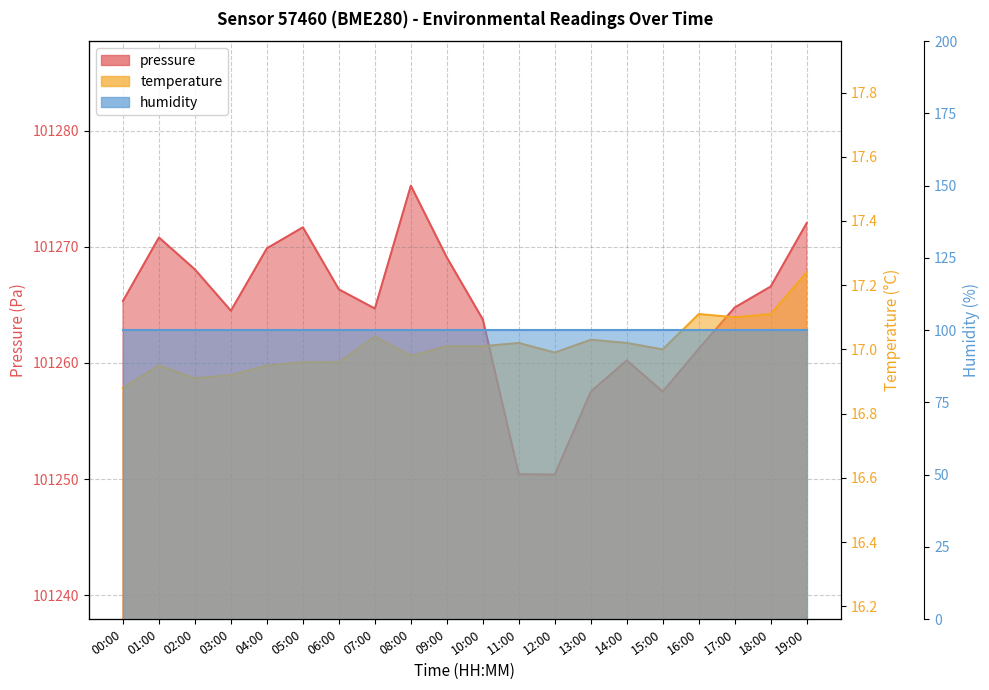

At 15:00, list the series in order from largest to smallest.

pressure, humidity, temperature